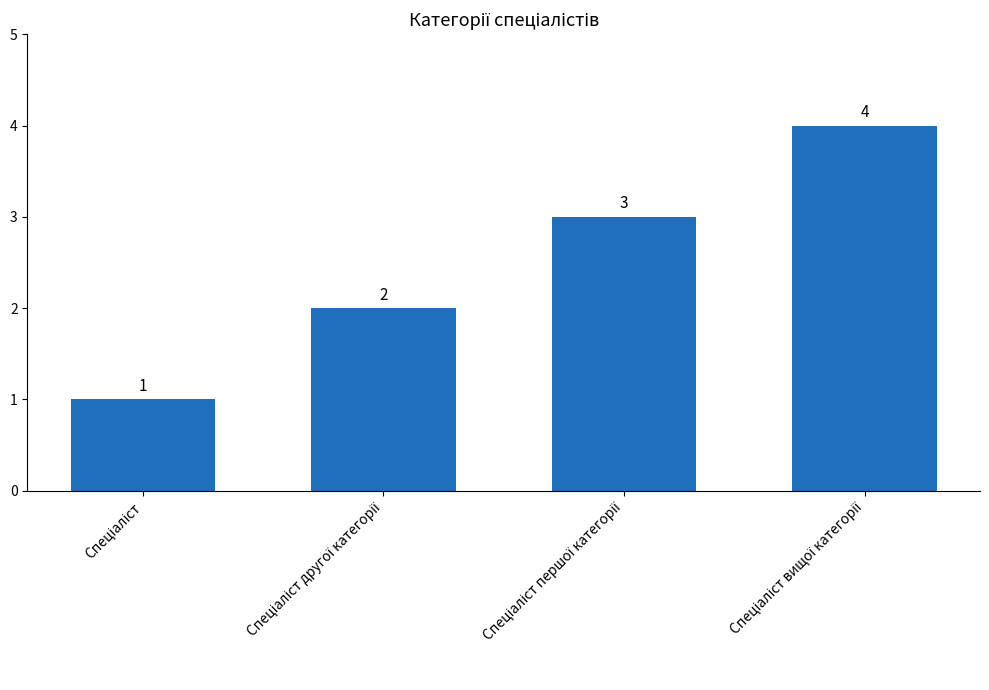

What is the maximum value shown in the chart?

4